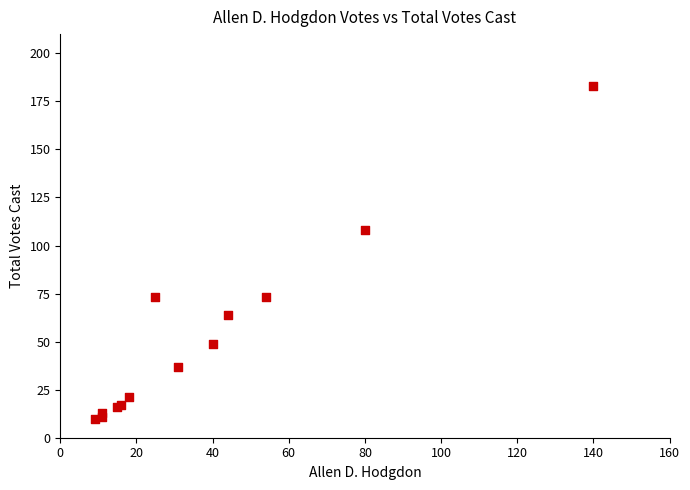

What Y value in the scatter plot is closest to 96?

108